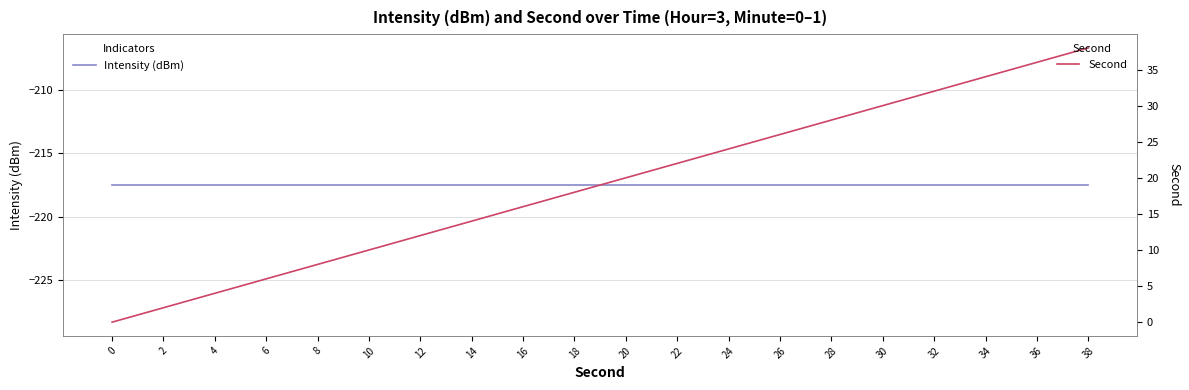

True or false: Intensity (dBm) and Second cross at least once.

False